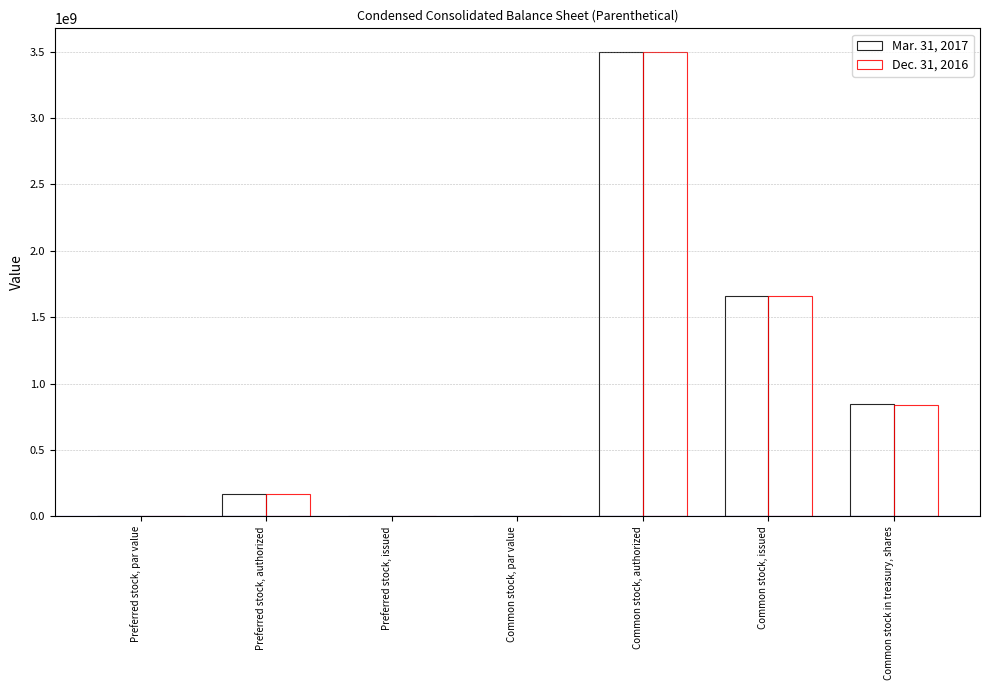

At which category is the sum across all series the highest?

Common stock, authorized